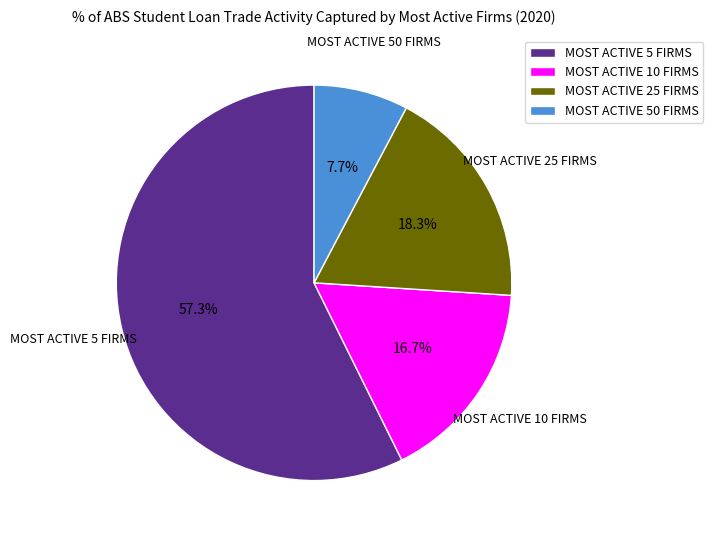

What percentage is the MOST ACTIVE 5 FIRMS slice, to the nearest percent?

57%